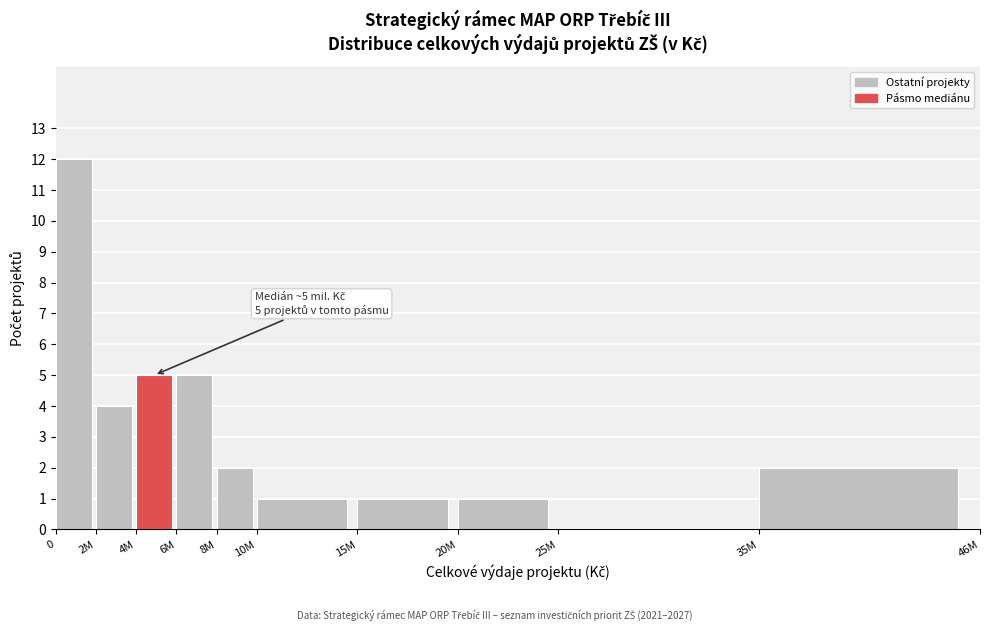

Reading right to left, list all the values displayed in this chart.

35M=2	25M=0	20M=1	15M=1	10M=1	8M=2	6M=5	4M=5	2M=4	0=12